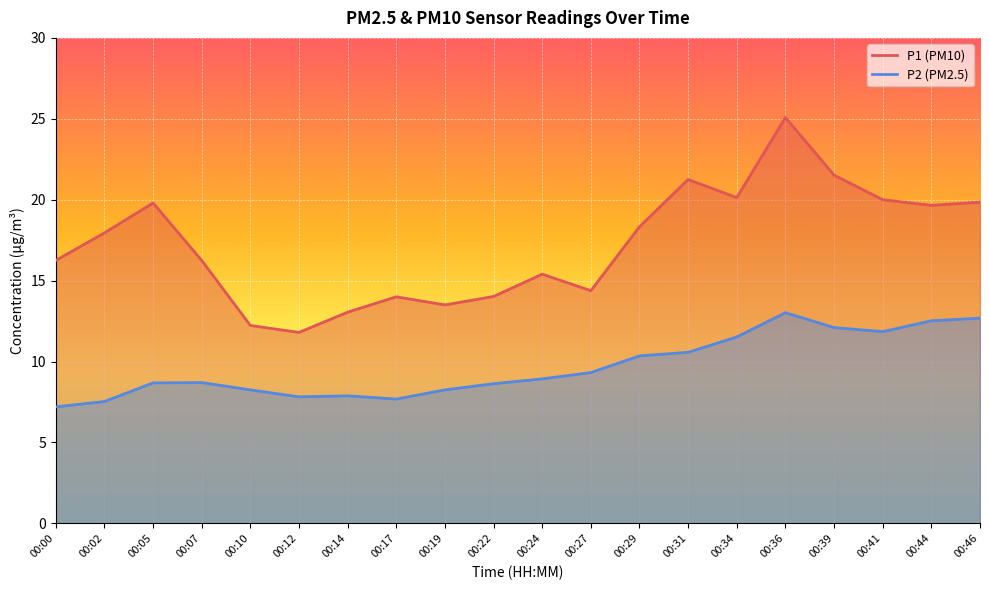

True or false: P2 and P1 intersect in this chart.

False